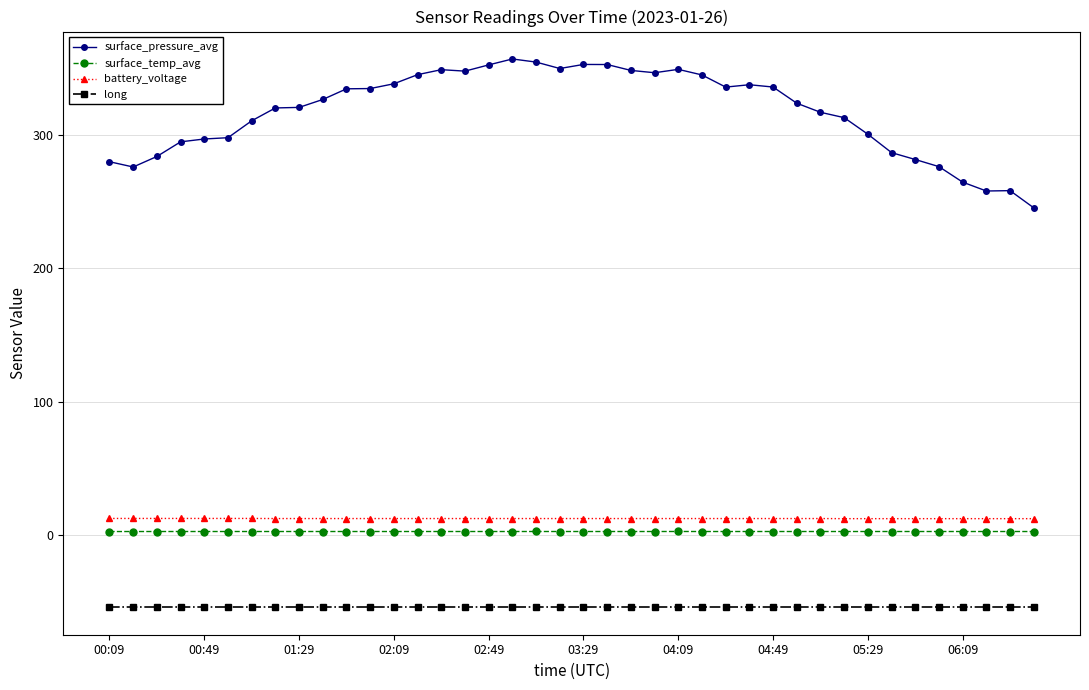

Which series has the largest range (max minus min)?

surface_pressure_avg